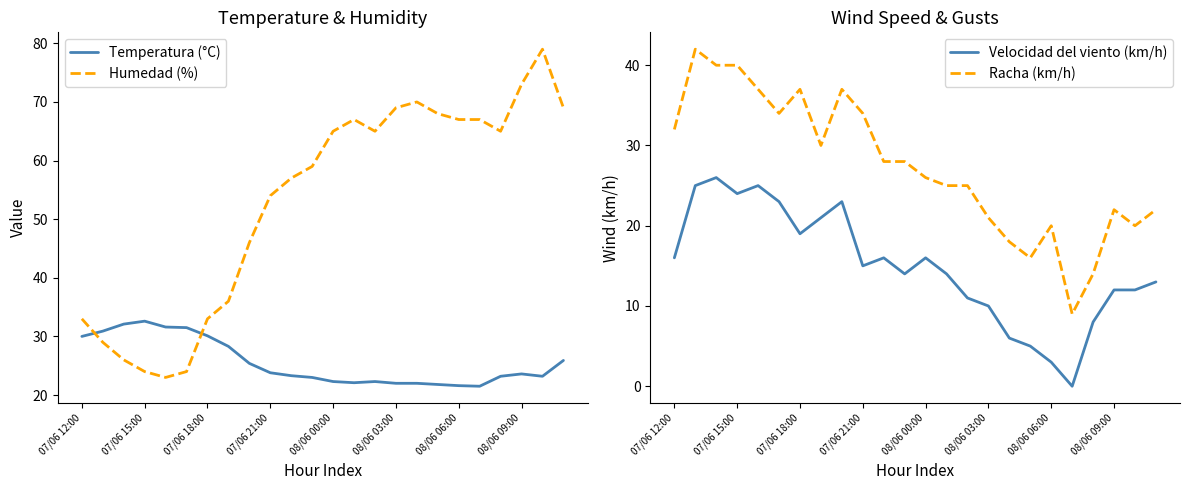

Is it true that Humedad (%) equals 42.5 at 07/06 15:00?

False